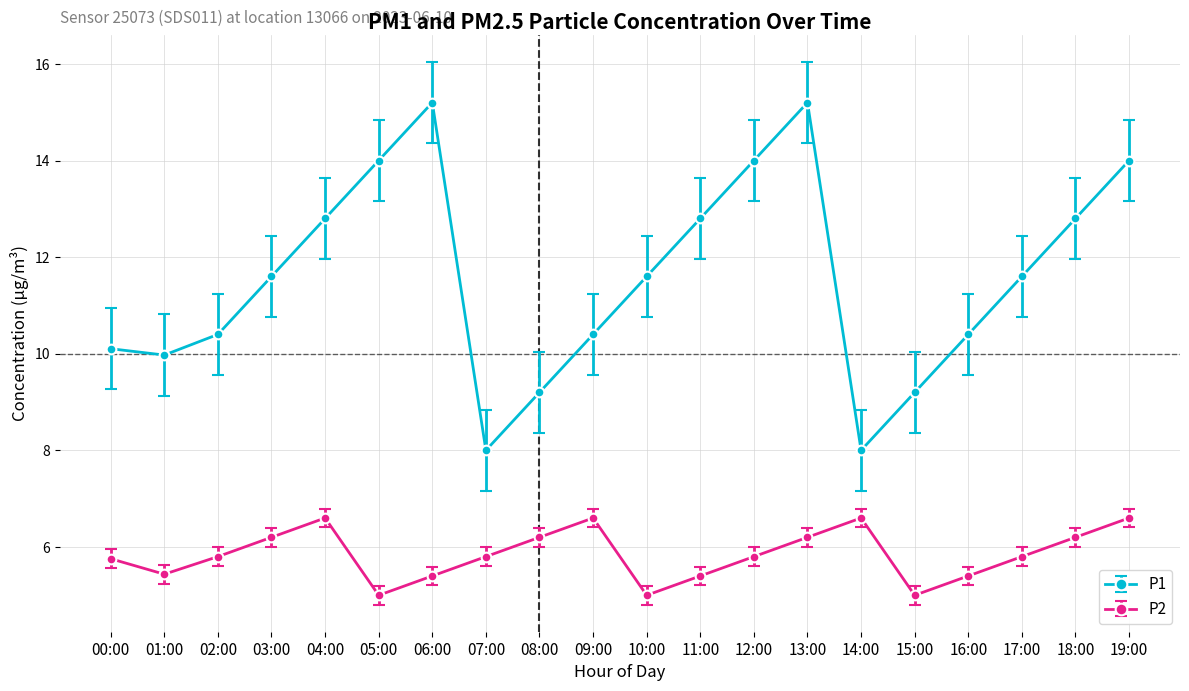

Rank the series by their maximum value, from lowest to highest.

P2, P1